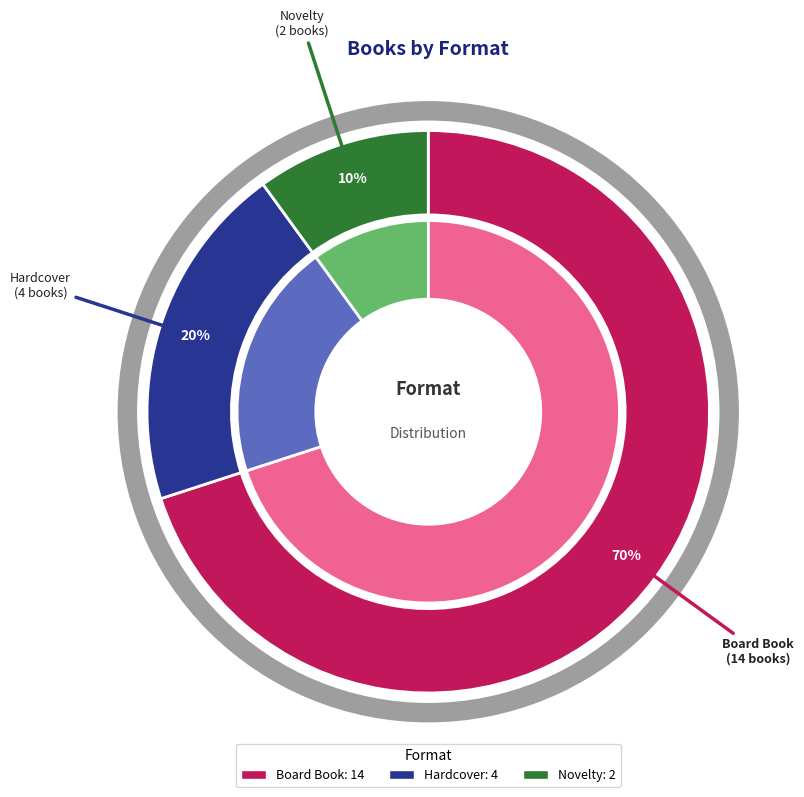

Between Board Book and Novelty, which is larger?

Board Book